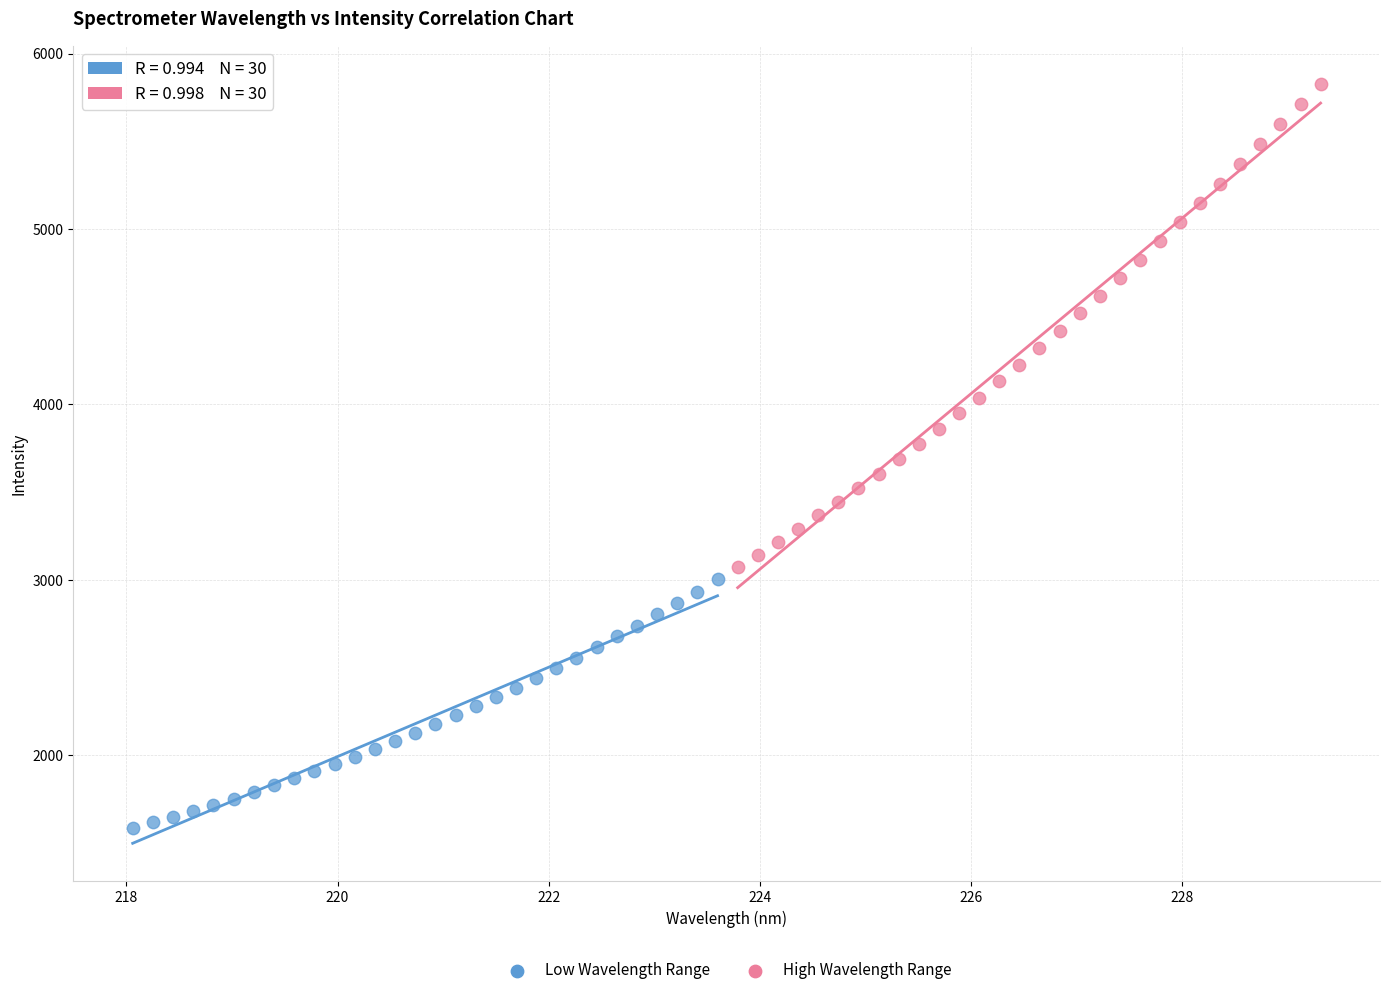

Which series has the largest Y range (max minus min)?

High Wavelength Range